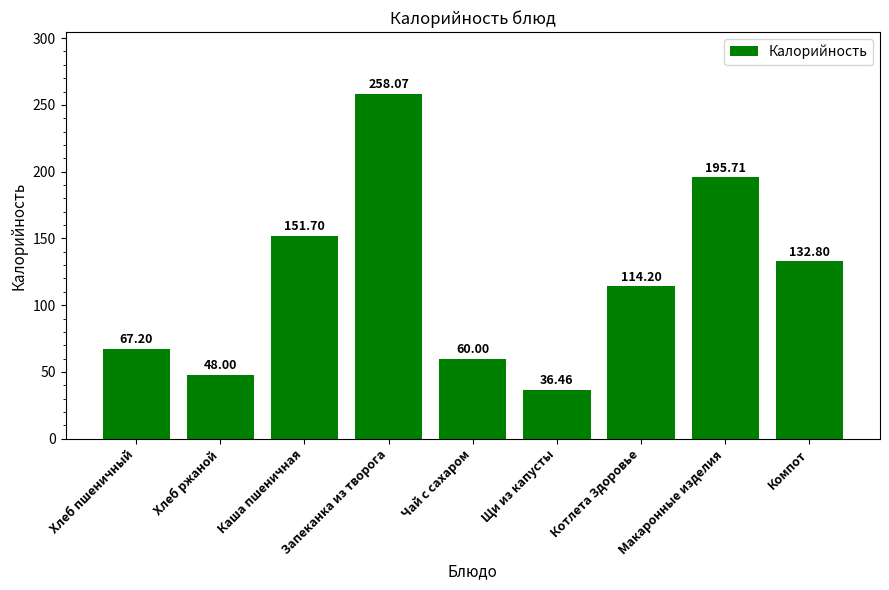

List the labels in order of value, largest first.

Запеканка из творога, Макаронные изделия, Каша пшеничная, Компот, Котлета Здоровье, Хлеб пшеничный, Чай с сахаром, Хлеб ржаной, Щи из капусты